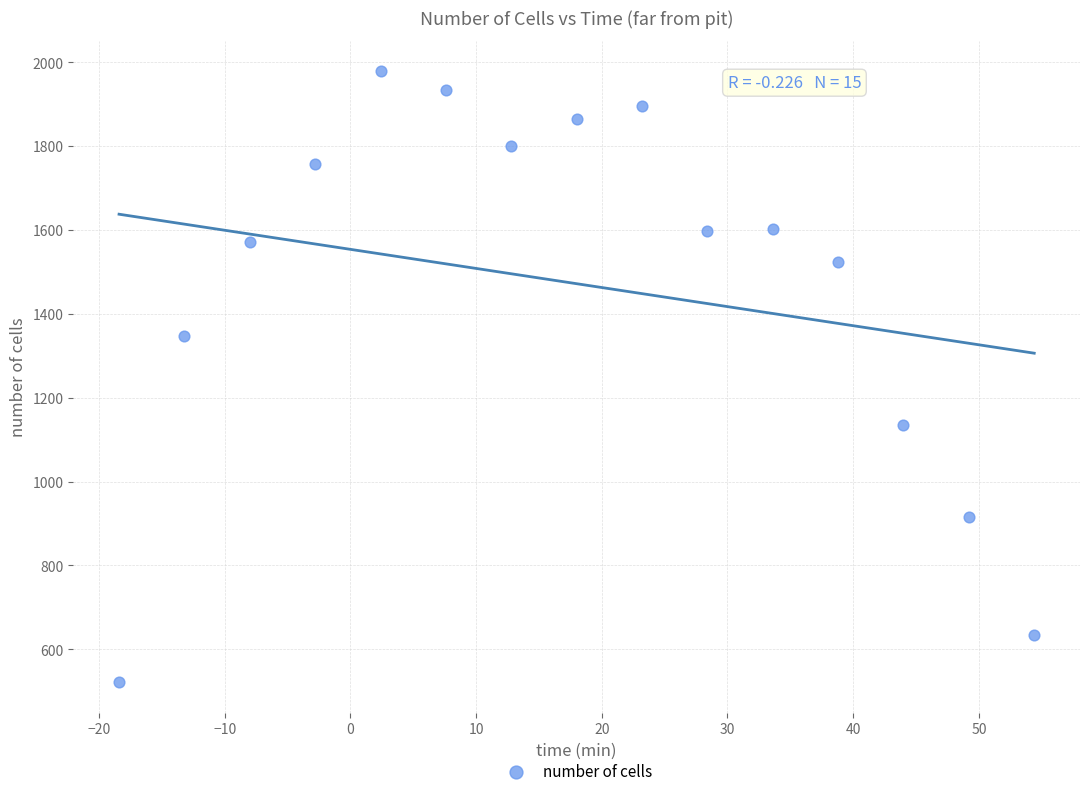

What is the range of Y values (max minus min)?

1458